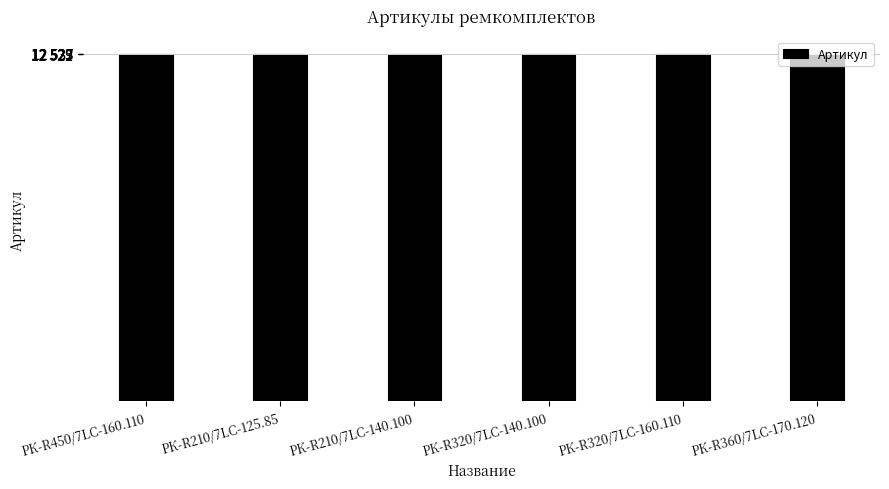

What is the difference between the maximum and minimum values?

5